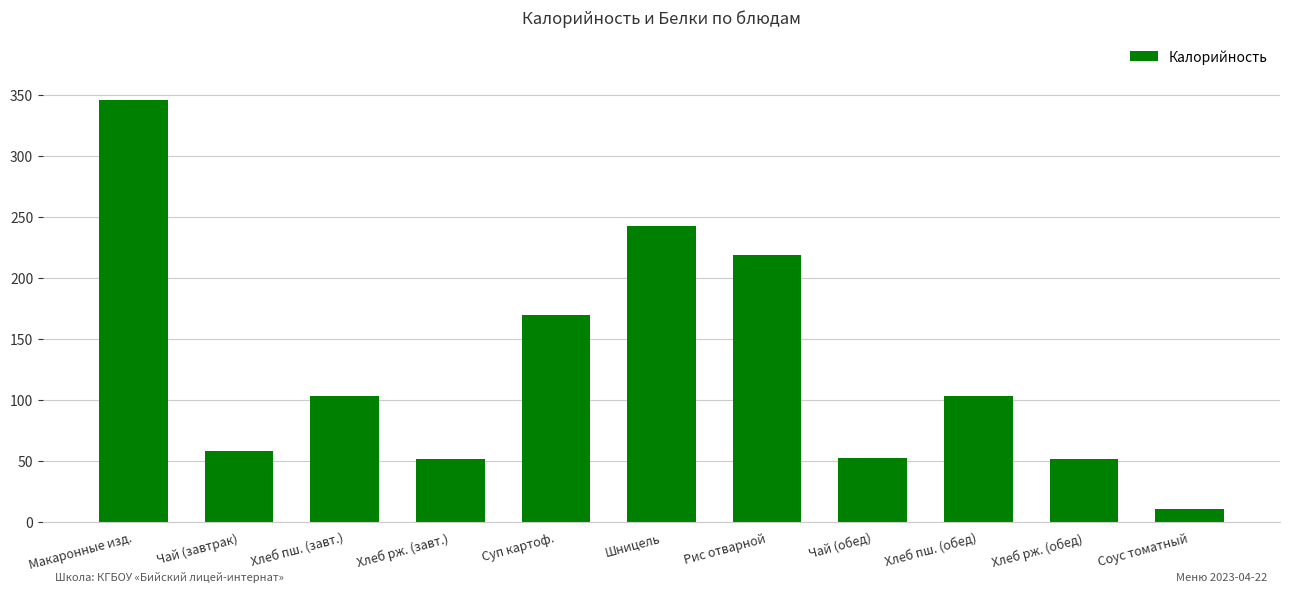

What is the difference between the values at Чай (обед) and Макаронные изд.?

293.5